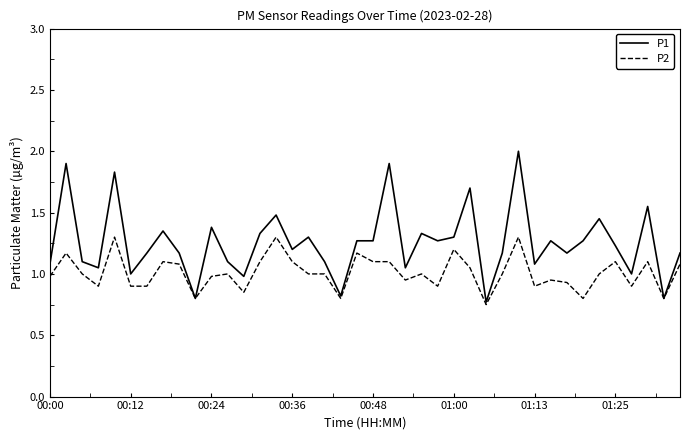

Which series has the largest range (max minus min)?

P1